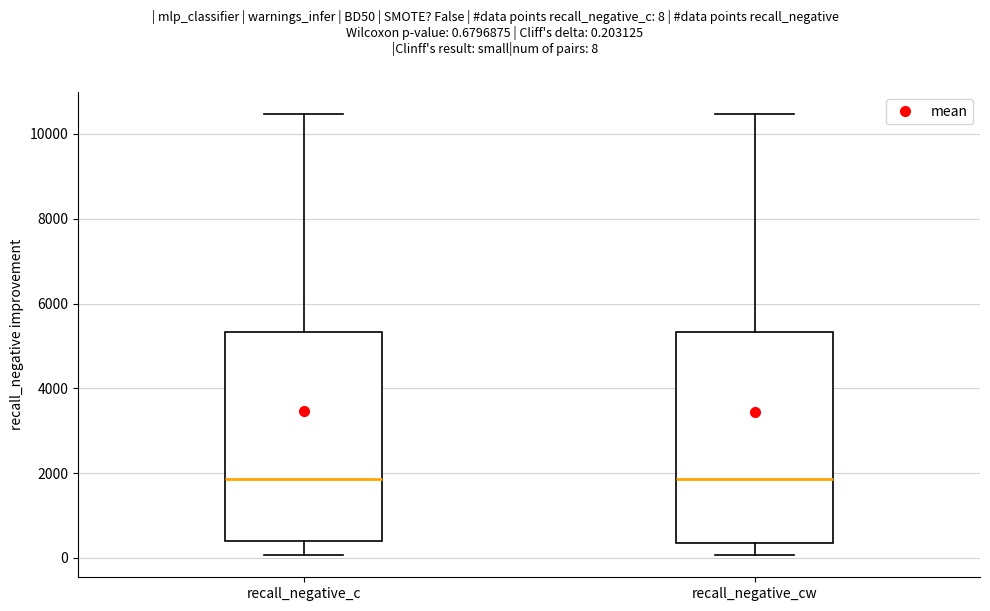

Reading left to right, read every box against the y-axis: the position of its median line, the range the box covers, and the ends of its whiskers. The values are not printed on the chart, so give them approximately, as read against the axis.

recall_negative_c: median 1800, box 400 to 5400, whiskers 0 to 10400
recall_negative_cw: median 1800, box 400 to 5400, whiskers 0 to 10400